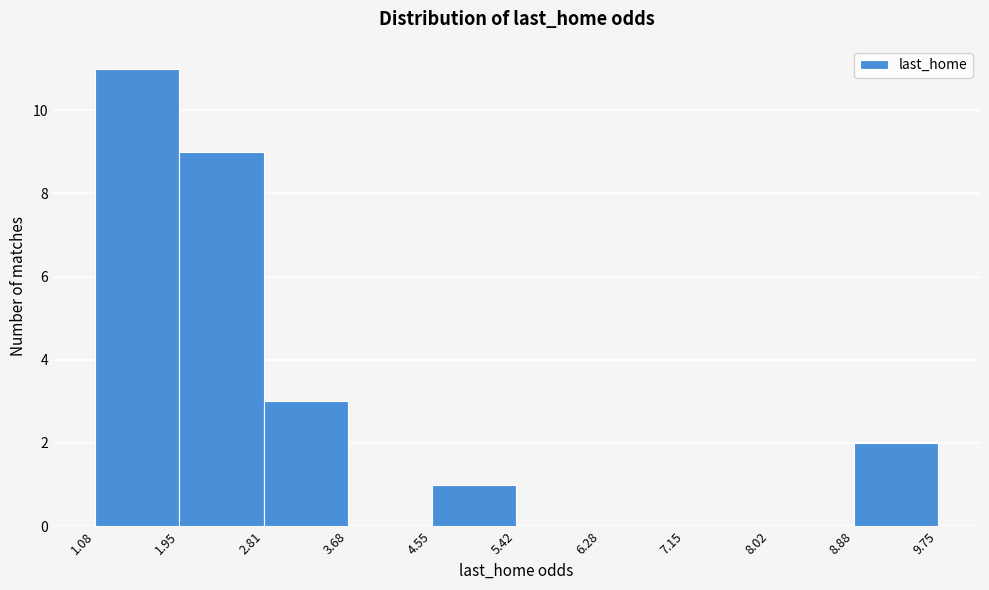

Reading left to right, list every bar in this chart as the range it spans on the x-axis followed by its height. The values are not printed on the chart, so give them approximately, as read against the axis.

1.08 to 1.95: 11
1.95 to 2.81: 9
2.81 to 3.68: 3
3.68 to 4.55: 0
4.55 to 5.42: 1
5.42 to 6.28: 0
6.28 to 7.15: 0
7.15 to 8.02: 0
8.02 to 8.88: 0
8.88 to 9.75: 2